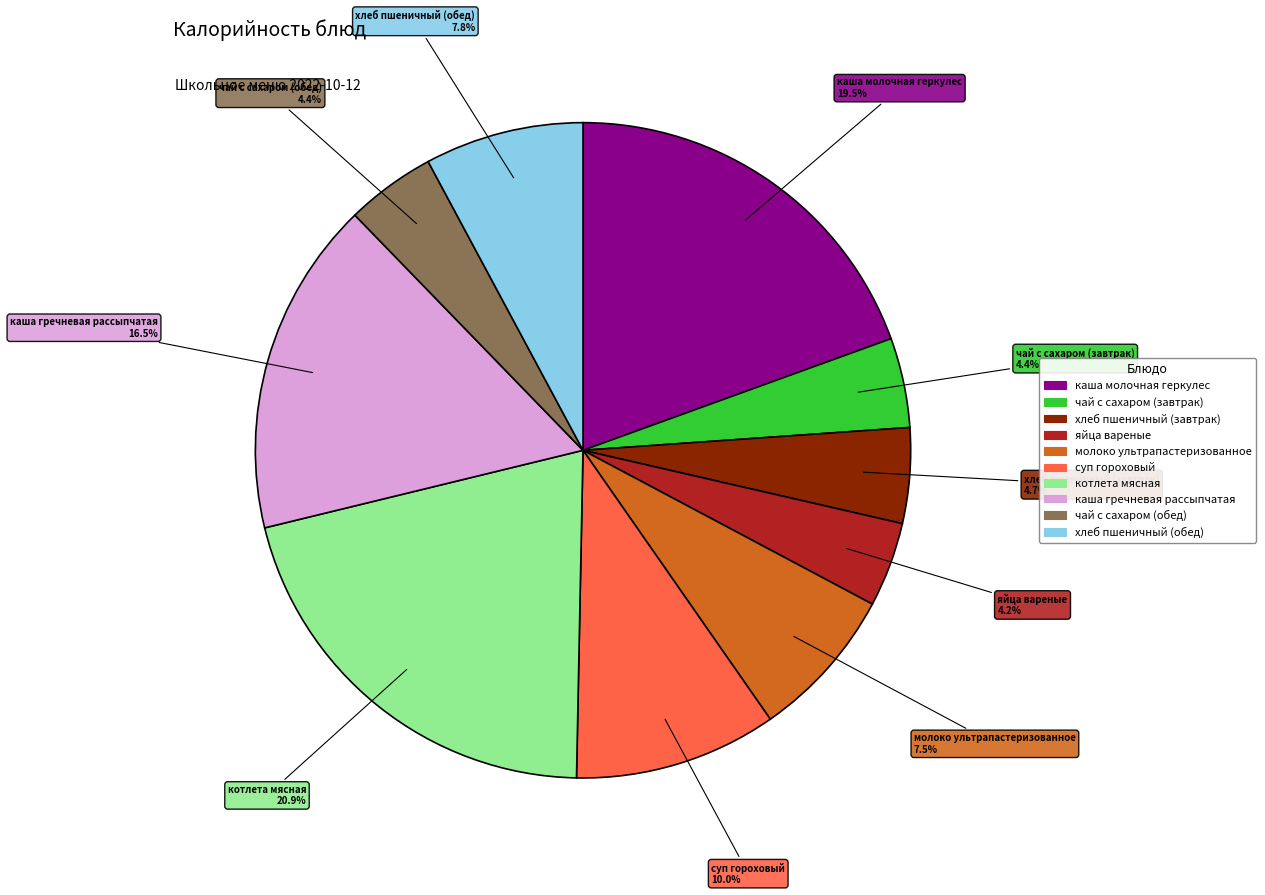

What percentage is the хлеб пшеничный (обед) slice, to the nearest percent?

8%